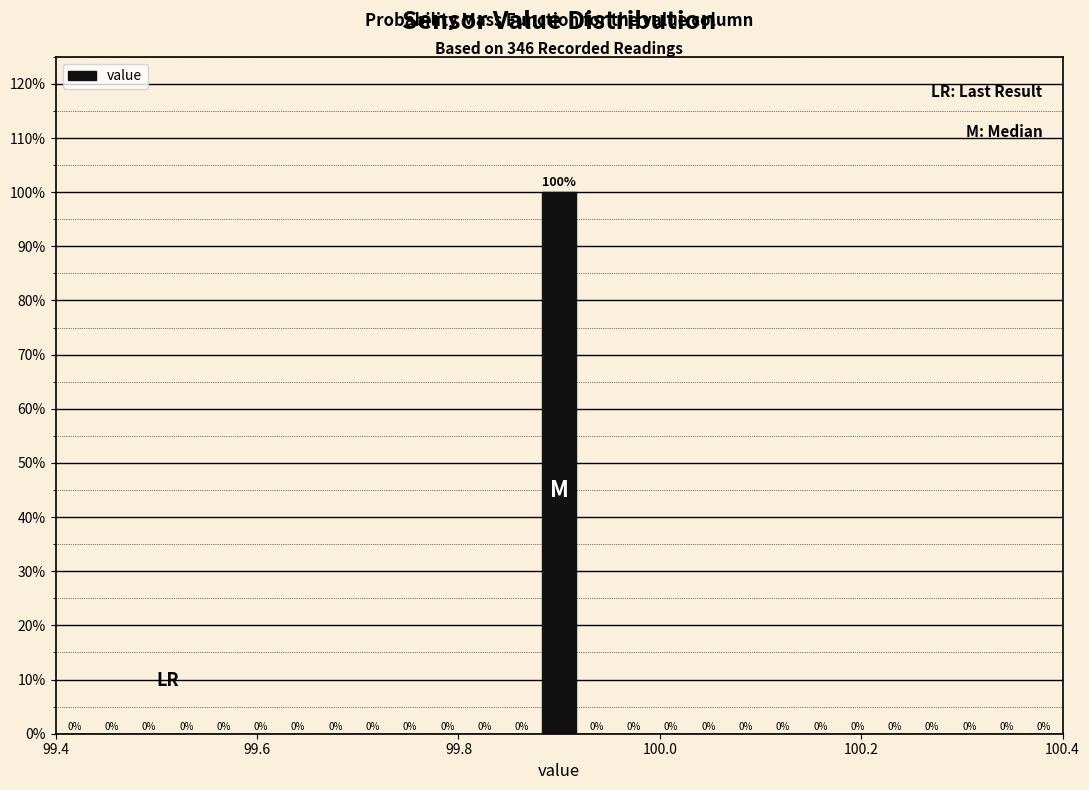

Around what value on the x-axis is the tallest bar? Give the approximate position of its centre, as read against the axis.

99.90